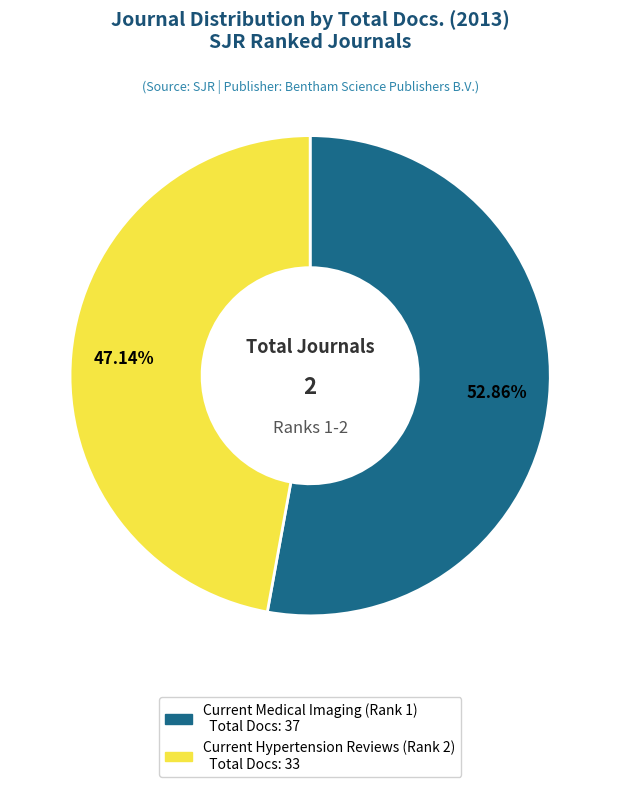

What is the smallest slice in the pie chart?

Current Hypertension Reviews (Rank 2)